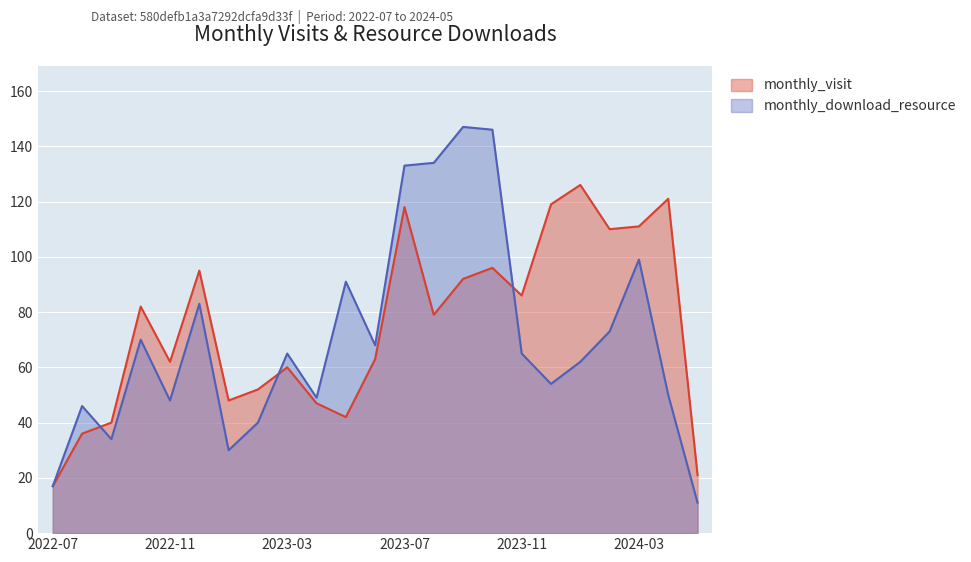

Which series has the largest range (max minus min)?

monthly_download_resource